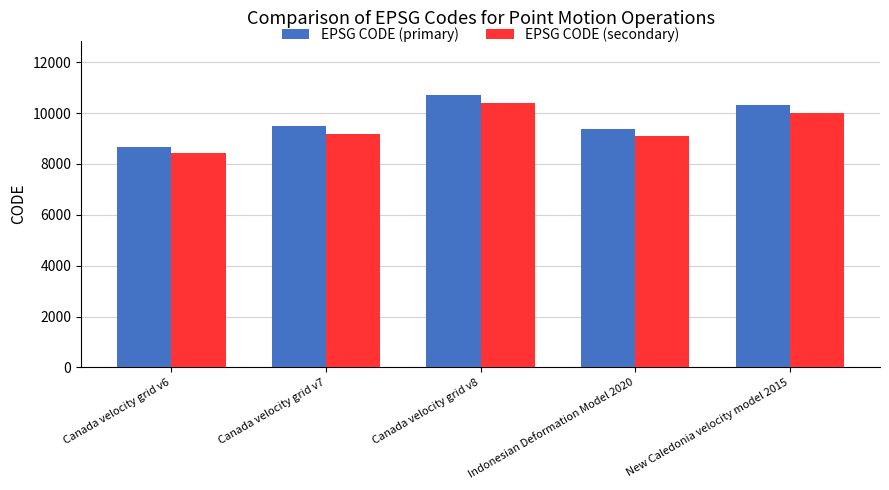

Count the number of categories in the chart.

5